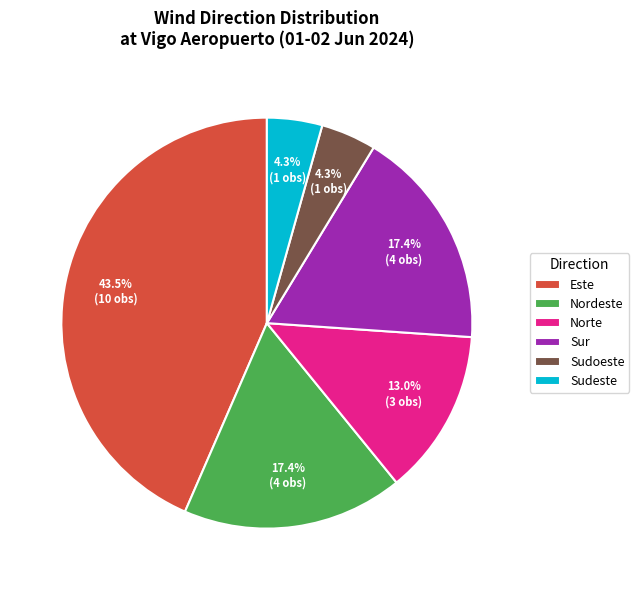

What percentage is NOT represented by Sur?

82.6%